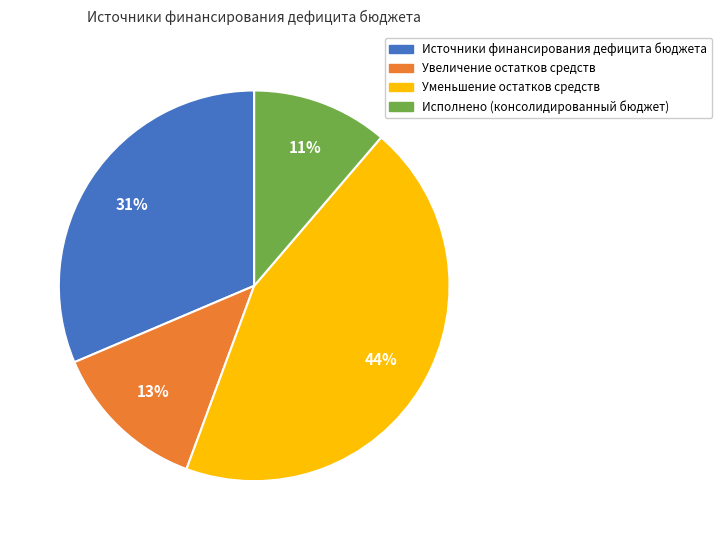

True or false: Исполнено (консолидированный бюджет) accounts for 3% of the total.

False